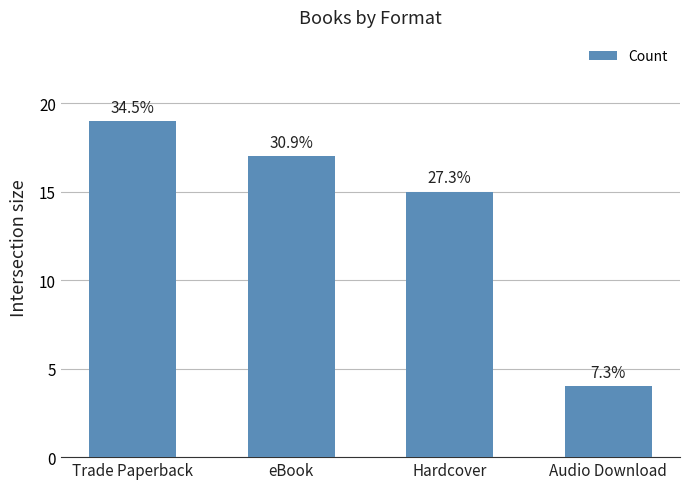

Are the bars grouped side by side (vs. stacked)?

No